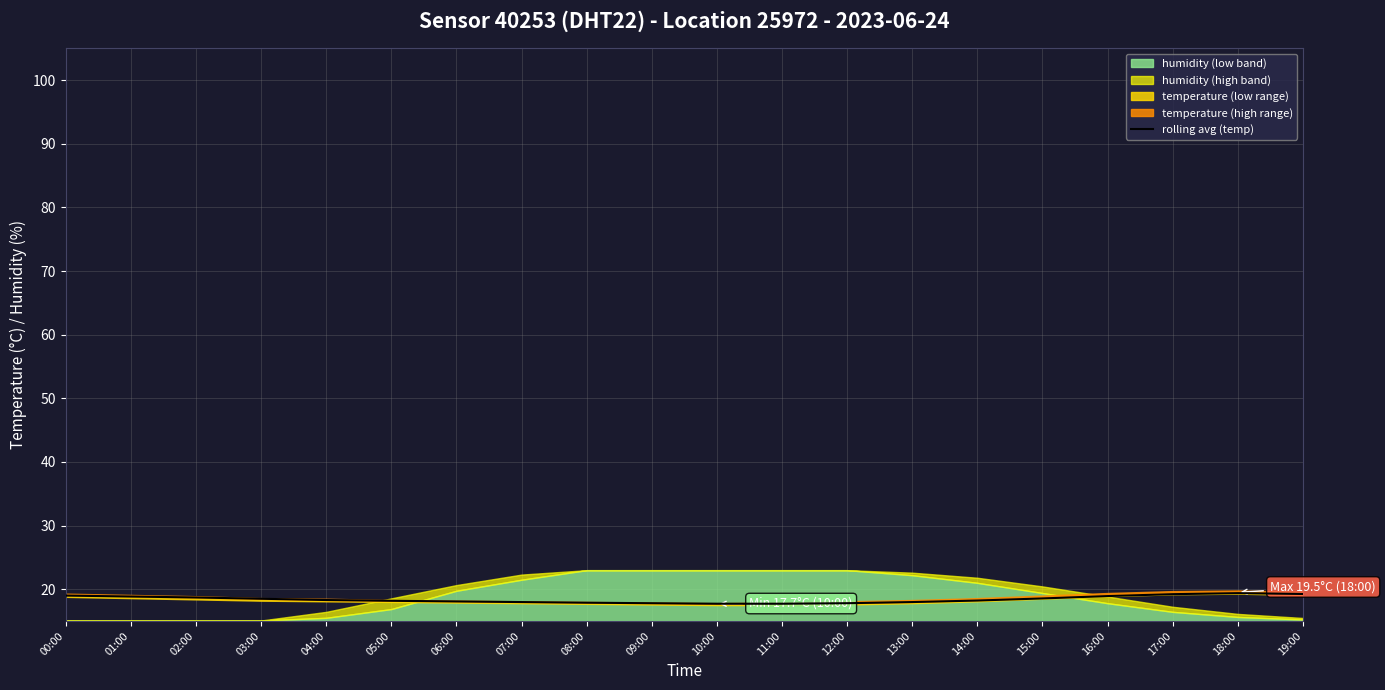

What is the change in value from 07:00 to 09:00?

-0.2